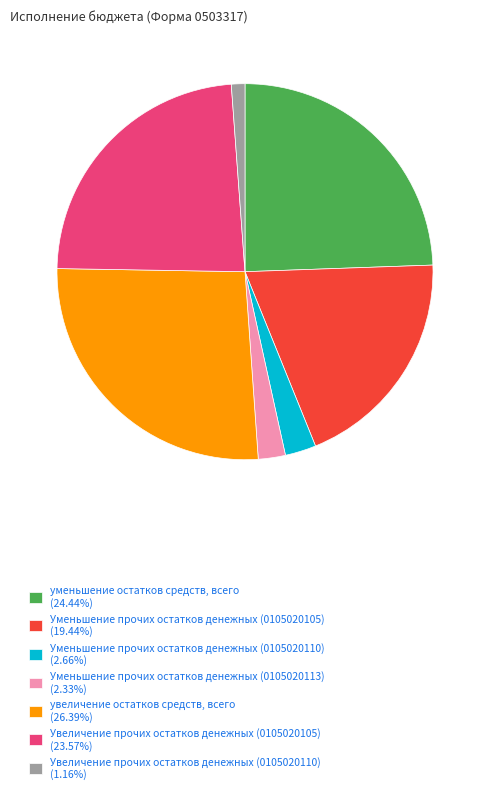

Which category has the smallest portion of the pie?

Увеличение прочих остатков денежных (0105020110)